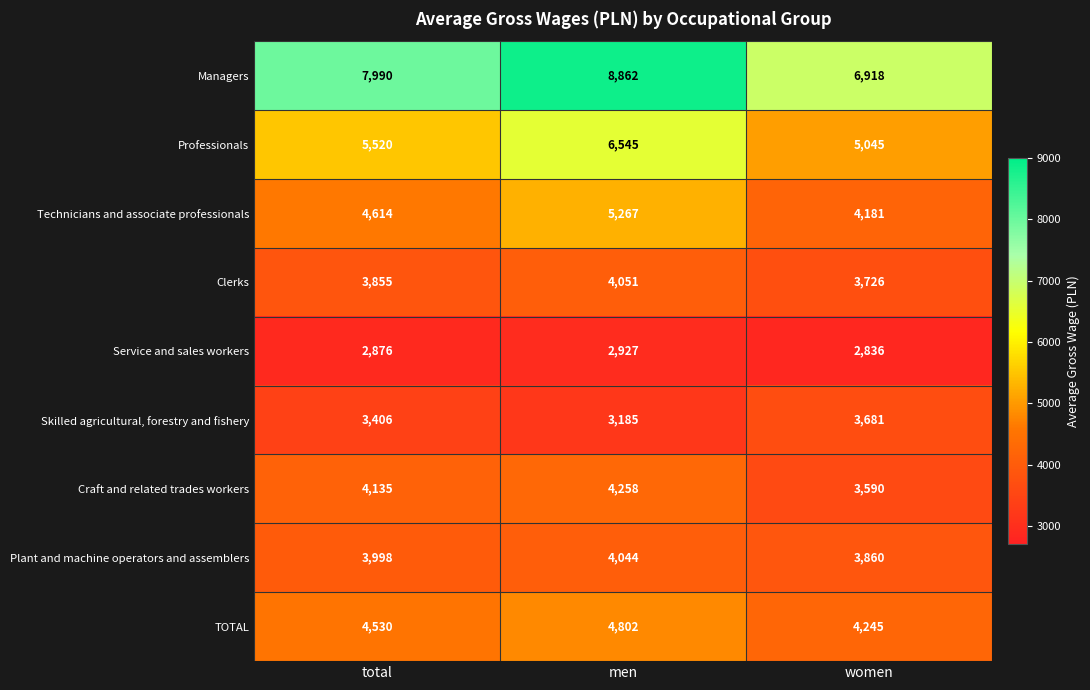

At how many categories does at least one series exceed 8079?

1